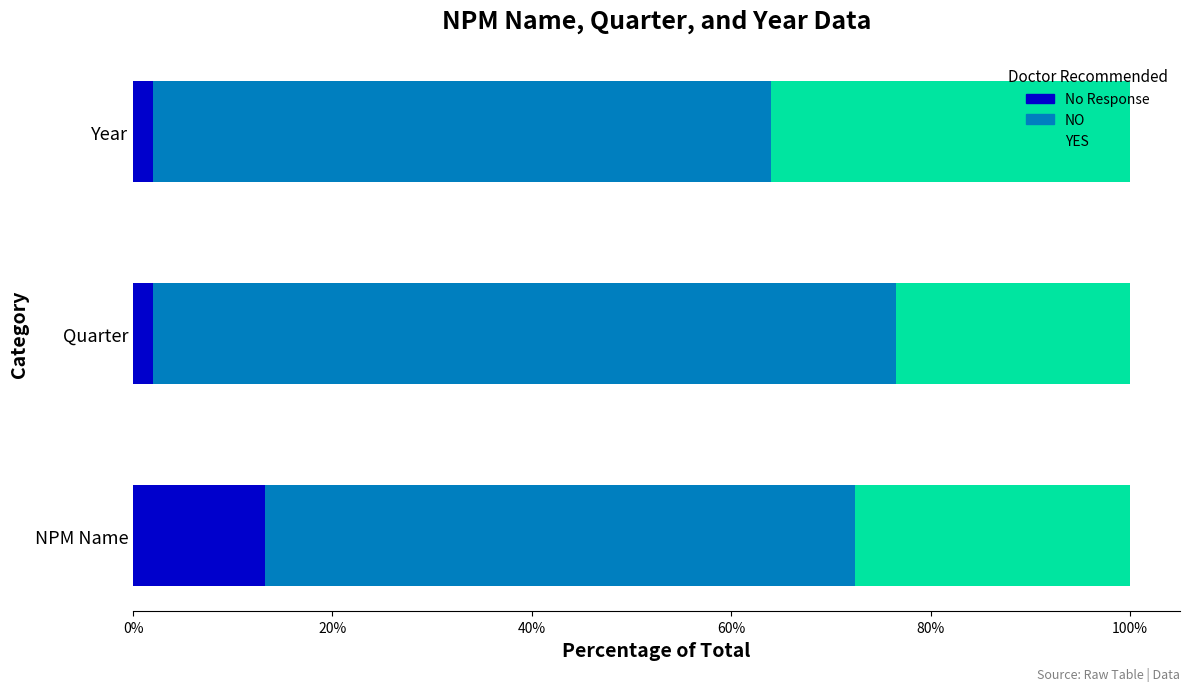

The No Response series shows 13.3 at NPM Name. True or false?

True